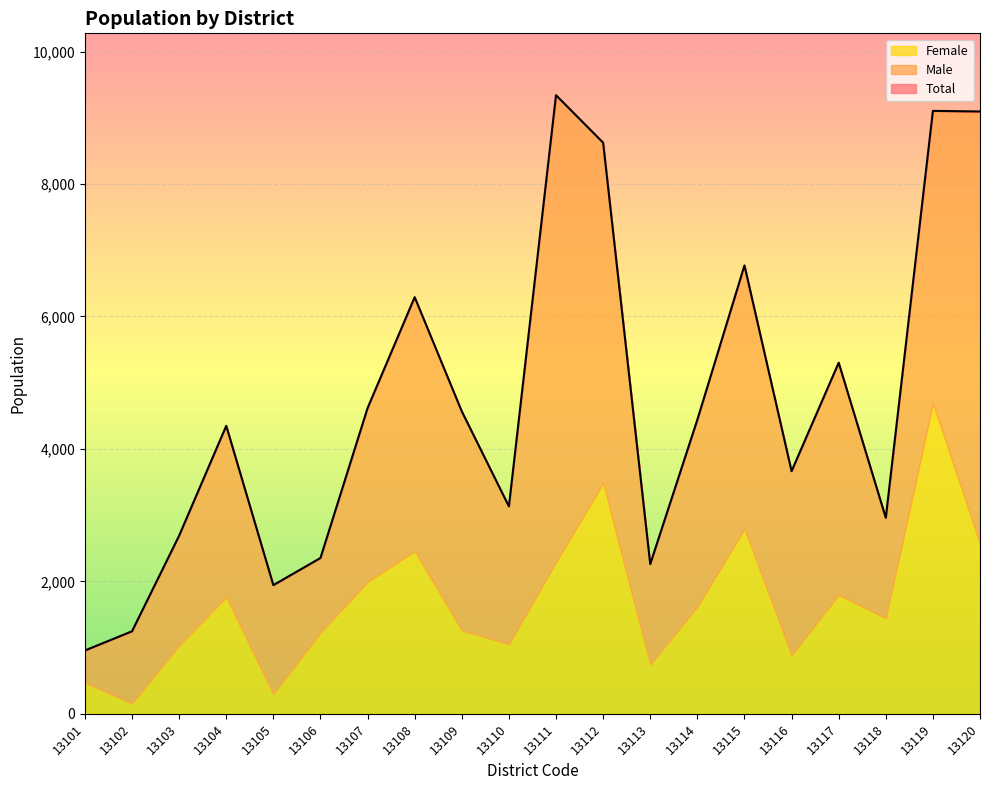

Which series changed the most between 13104 and 13117?

Total